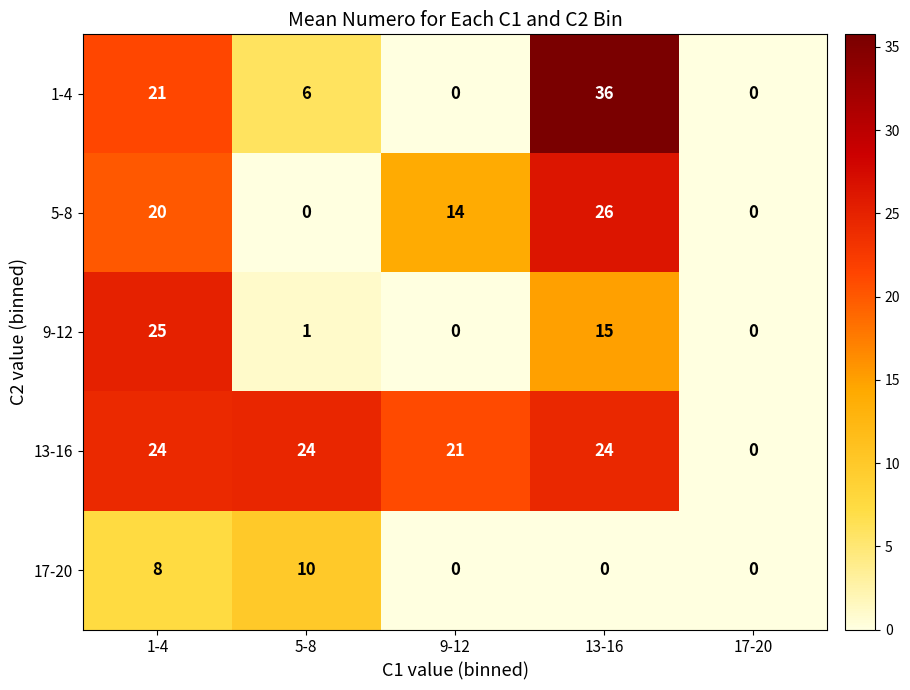

At how many categories does at least one series exceed 16?

4